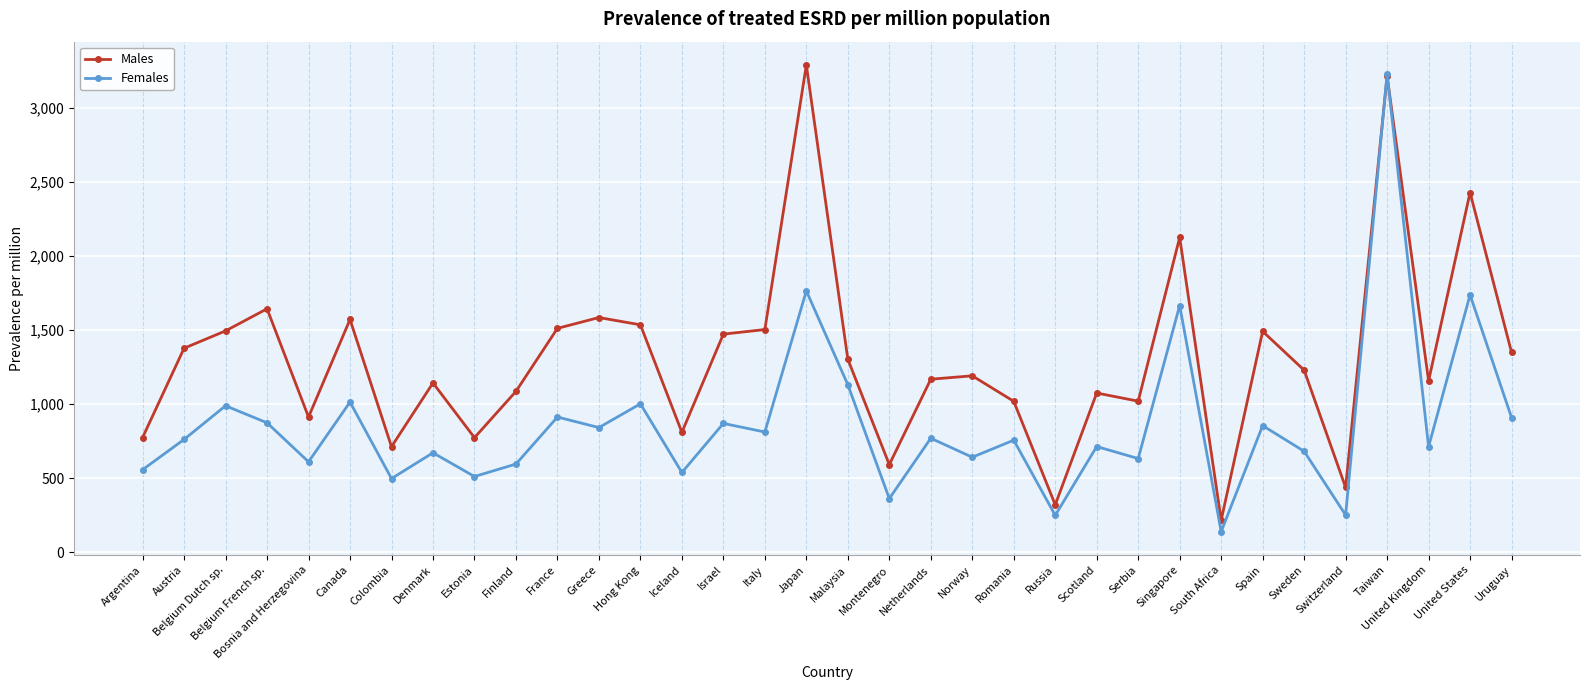

The Males series shows 713 at Colombia. True or false?

True